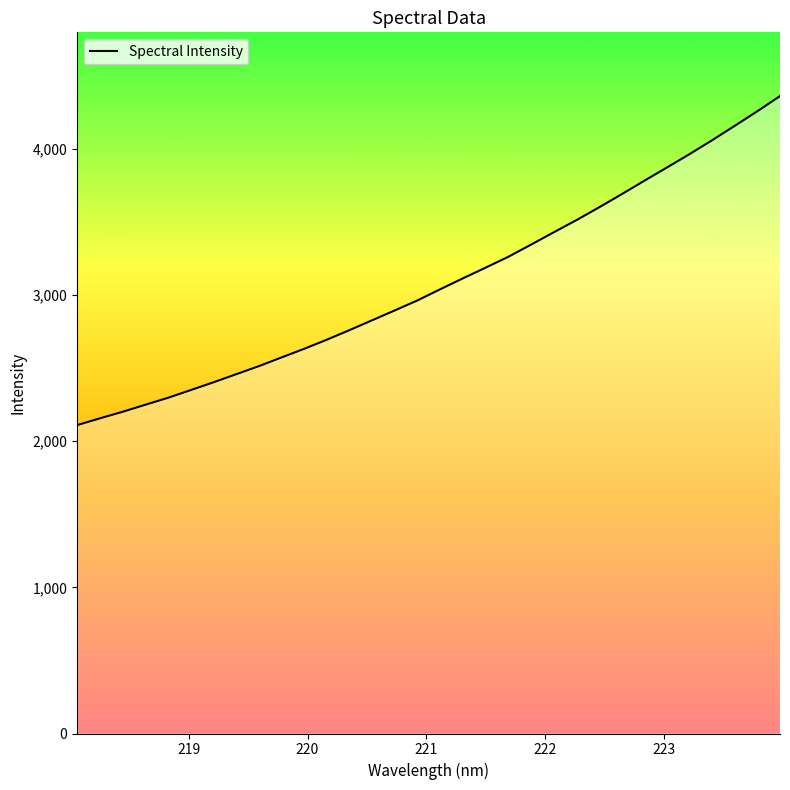

What is the difference between the second highest and minimum values?

2147.4